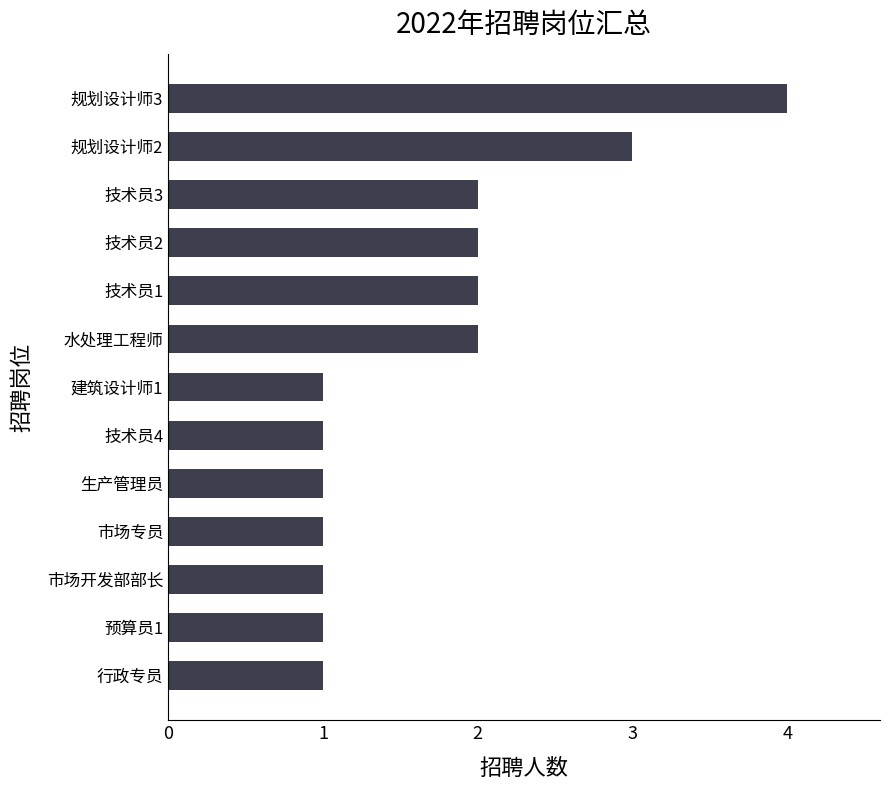

Reading bottom to top, list all the values displayed in this chart.

行政专员=1	预算员1=1	市场开发部部长=1	市场专员=1	生产管理员=1	技术员4=1	建筑设计师1=1	水处理工程师=2	技术员1=2	技术员2=2	技术员3=2	规划设计师2=3	规划设计师3=4